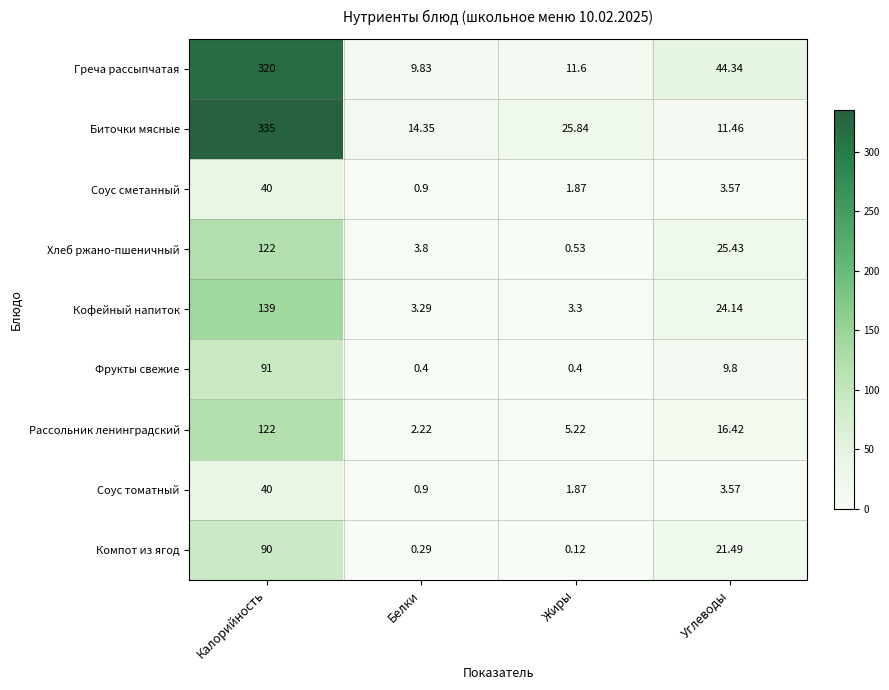

What is the difference between the highest and lowest values at Углеводы?

40.8